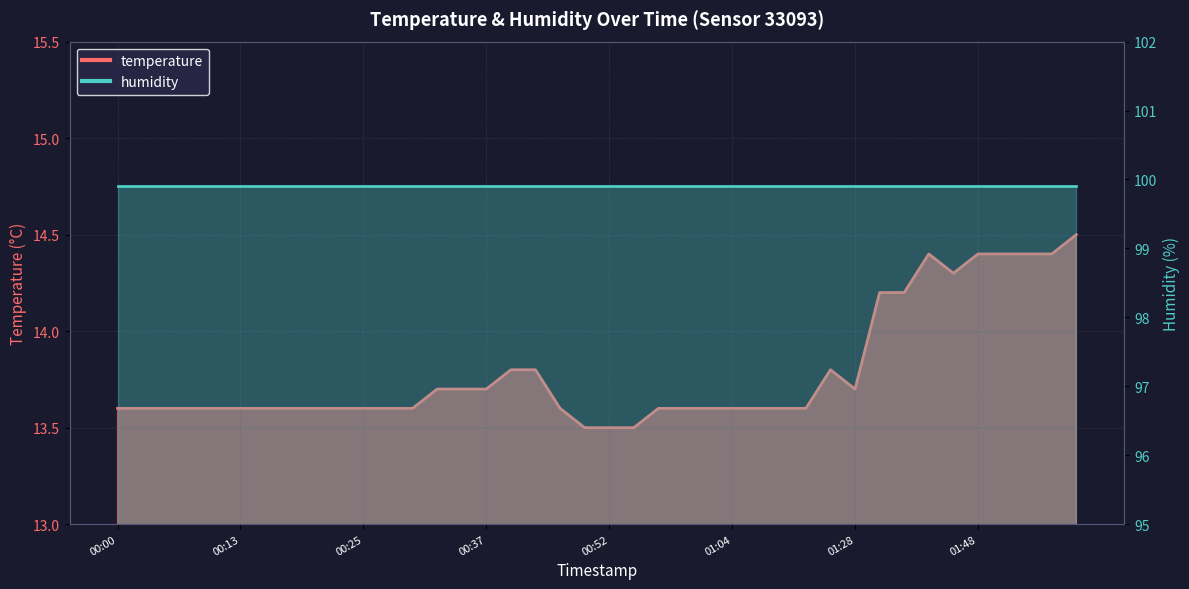

Rank the categories by value from highest to lowest.

01:57, 01:43, 01:48, 01:50, 01:53, 01:55, 01:45, 01:38, 01:40, 00:39, 00:42, 01:25, 00:32, 00:34, 00:37, 01:28, 00:00, 00:03, 00:05, 00:08, 00:10, 00:13, 00:15, 00:18, 00:20, 00:22, 00:25, 00:27, 00:30, 00:47, 00:57, 01:00, 01:02, 01:04, 01:10, 01:12, 01:18, 00:49, 00:52, 00:54